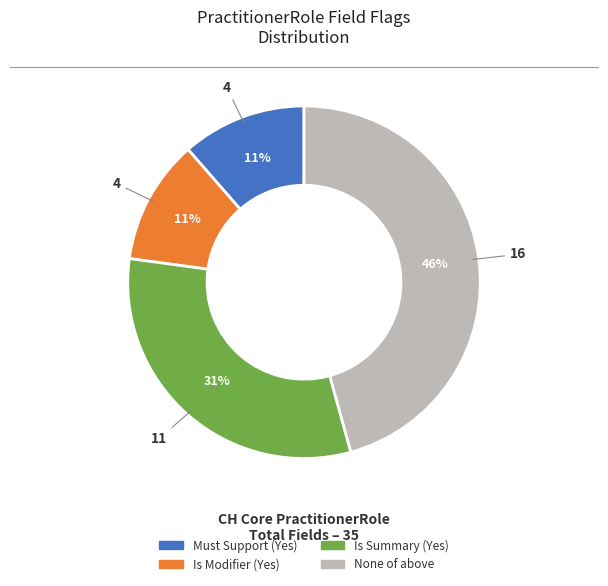

To the nearest percent, what is the average slice percentage?

25%